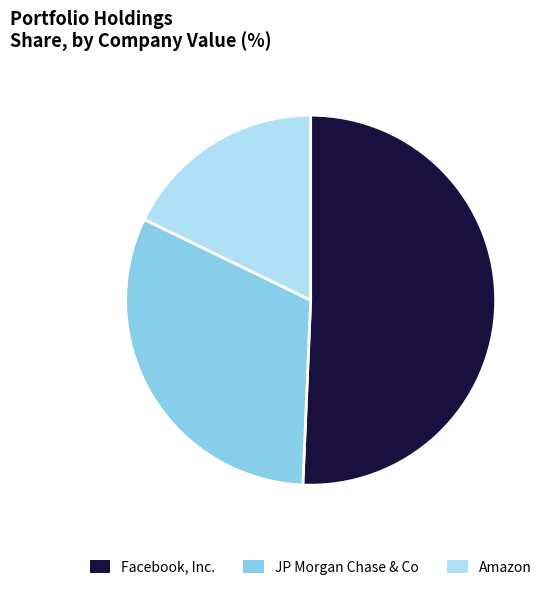

What is the ratio of the value at Amazon to the value at Facebook, Inc.?

0.4